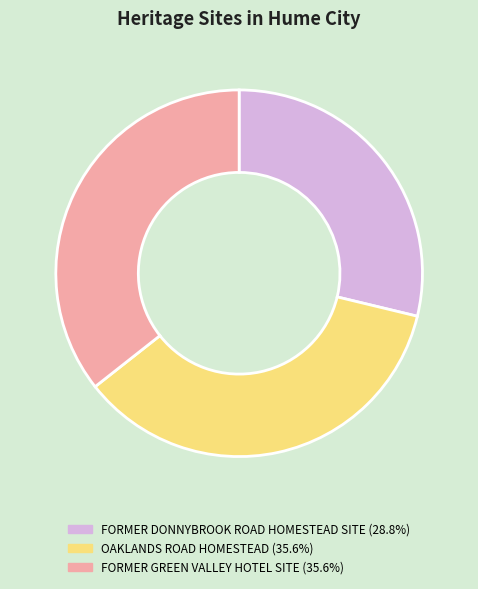

Does FORMER GREEN VALLEY HOTEL SITE represent more than half of the total?

No